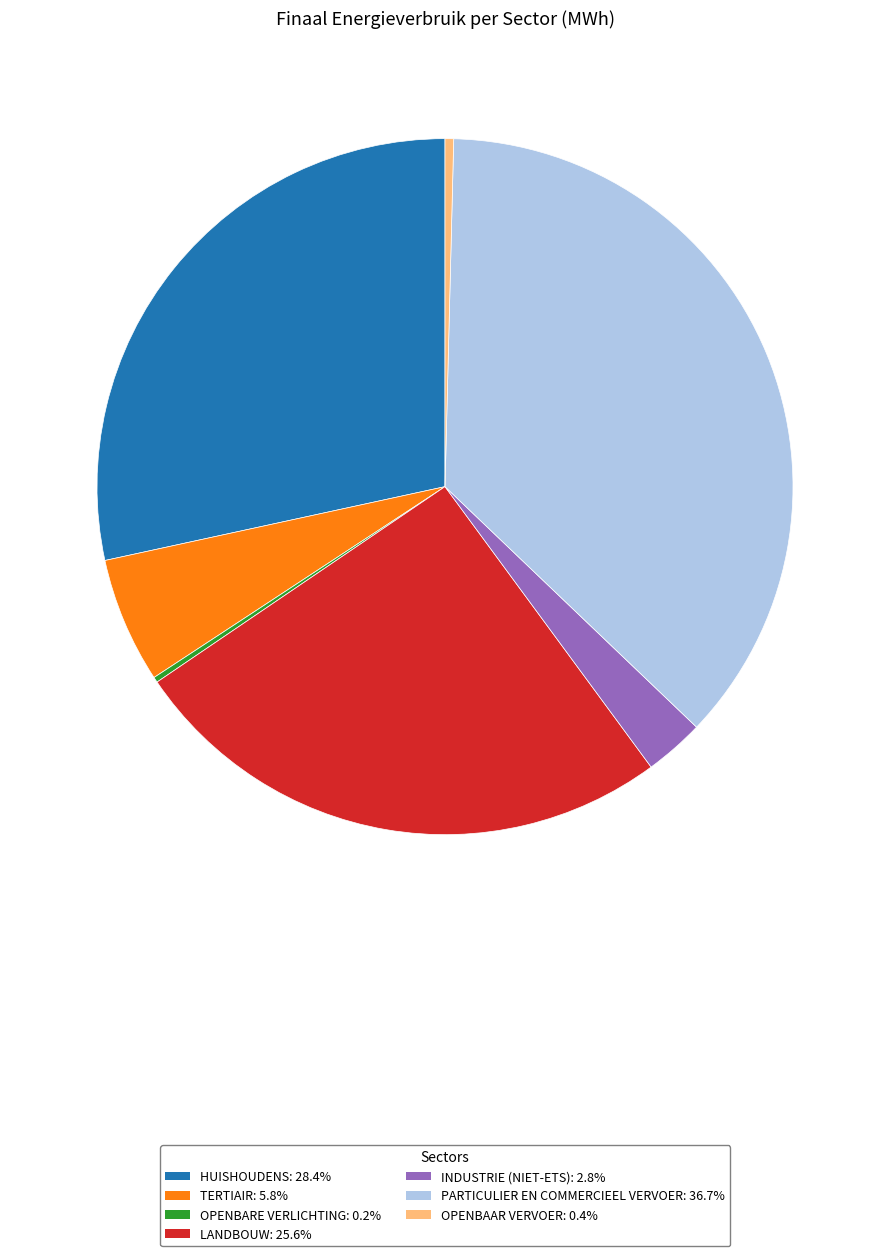

Is there any slice that represents more than half of the pie?

No